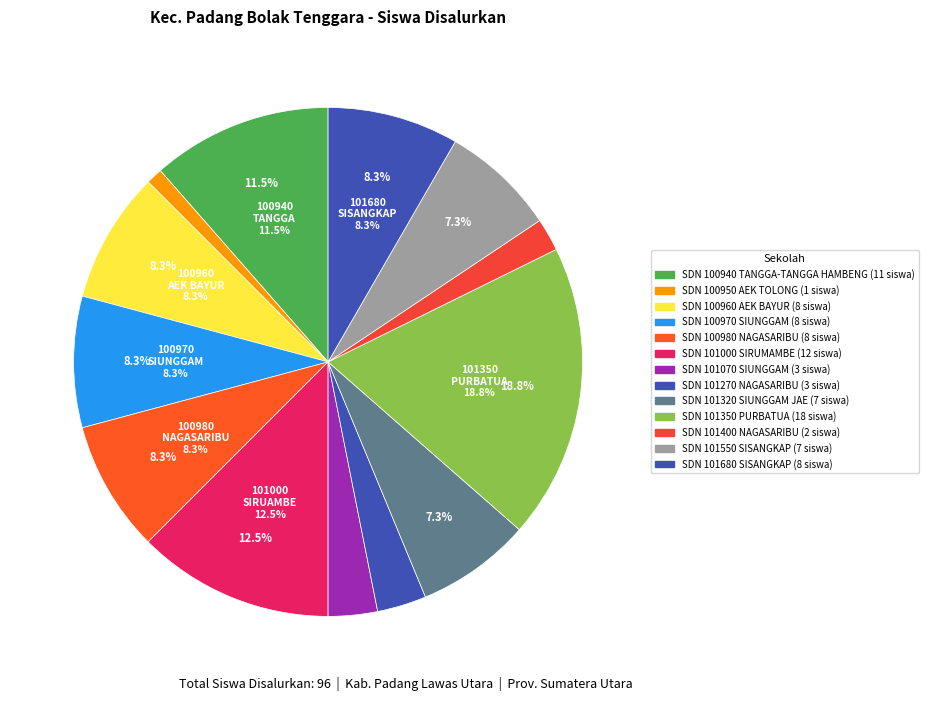

Does SDN 101070 SIUNGGAM account for over 50% of the chart?

No